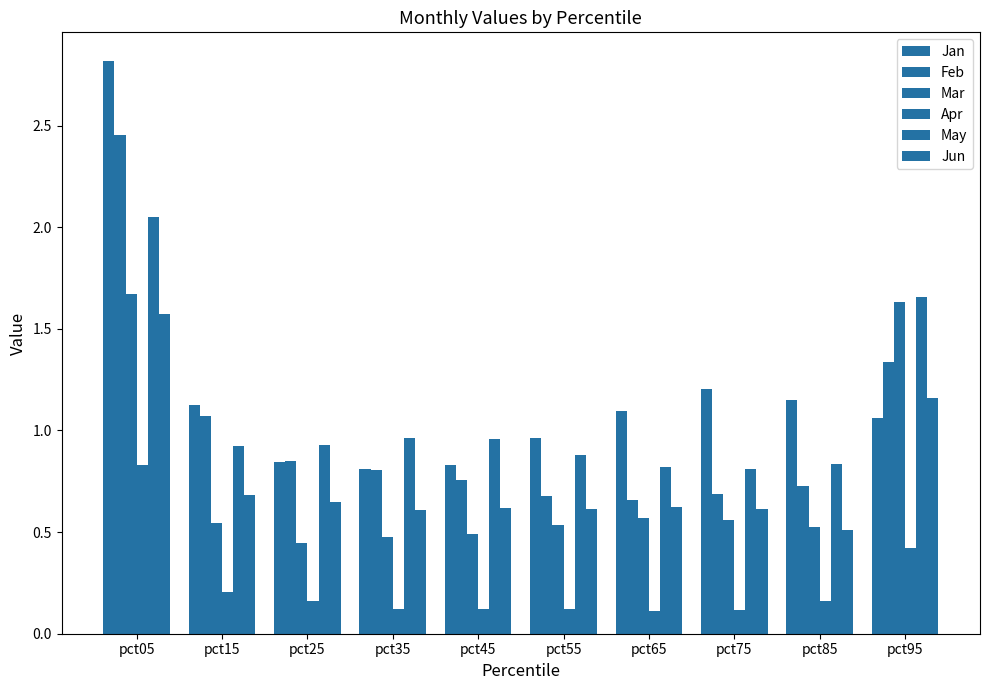

Reading left to right, list all the values displayed in this chart.

Jan: 2.8	1.1	0.8	0.8	0.8	1.0	1.1	1.2	1.2	1.1
Feb: 2.5	1.1	0.8	0.8	0.8	0.7	0.7	0.7	0.7	1.3
Mar: 1.7	0.5	0.4	0.5	0.5	0.5	0.6	0.6	0.5	1.6
Apr: 0.8	0.2	0.2	0.1	0.1	0.1	0.1	0.1	0.2	0.4
May: 2.1	0.9	0.9	1.0	1.0	0.9	0.8	0.8	0.8	1.7
Jun: 1.6	0.7	0.6	0.6	0.6	0.6	0.6	0.6	0.5	1.2